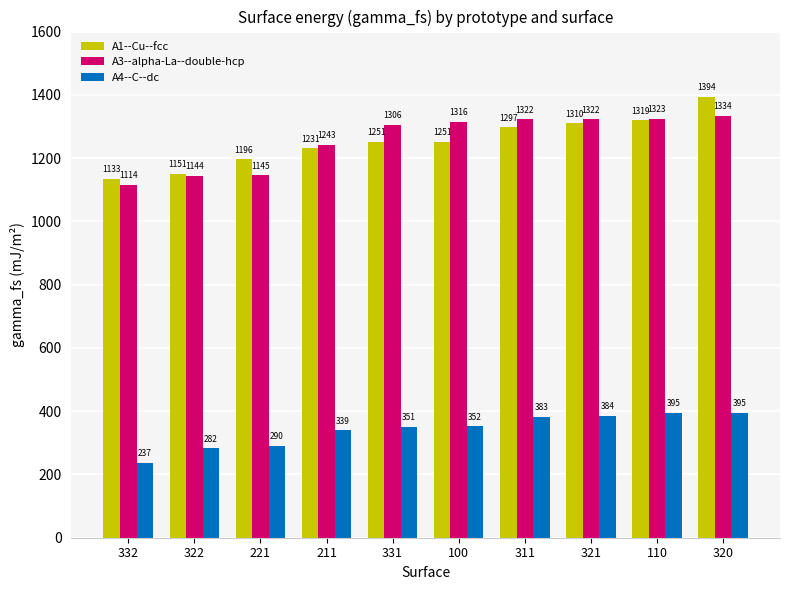

What are all the series names shown in the legend?

A1--Cu--fcc, A3--alpha-La--double-hcp, A4--C--dc